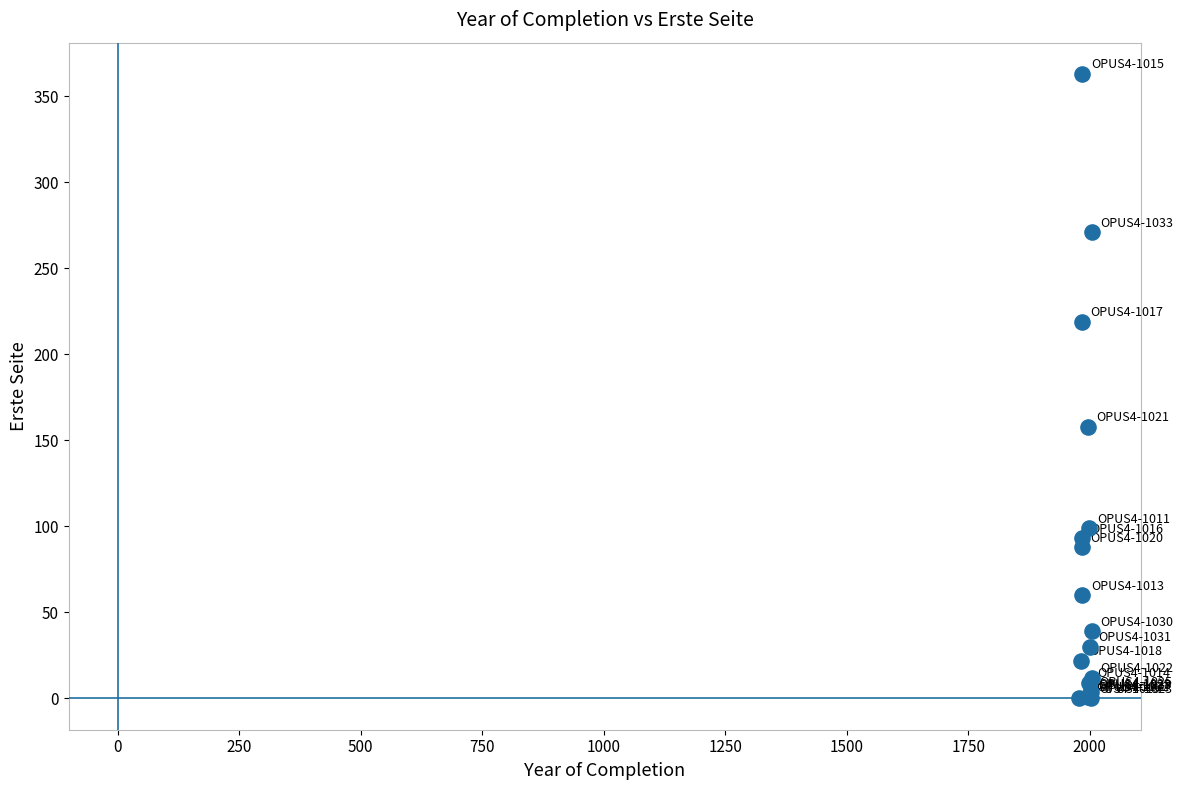

What Y value in the scatter plot is closest to 181?

158